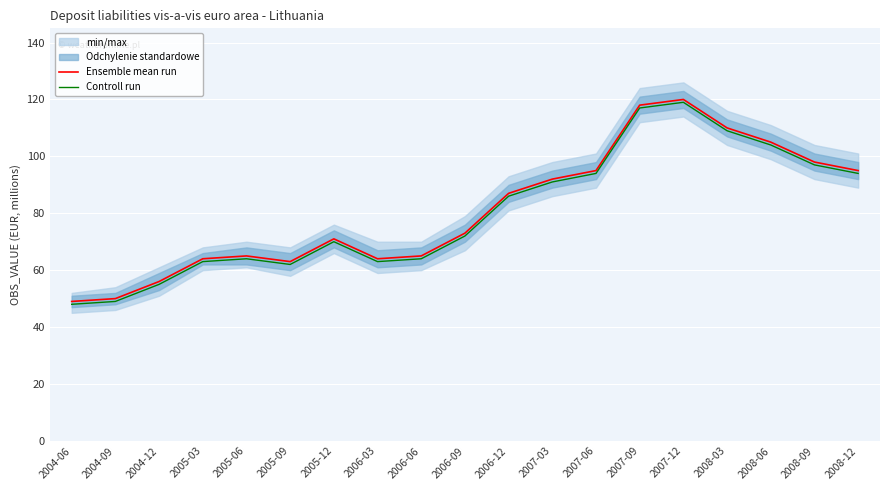

Where does the Controll run series first go above 72?

2006-12